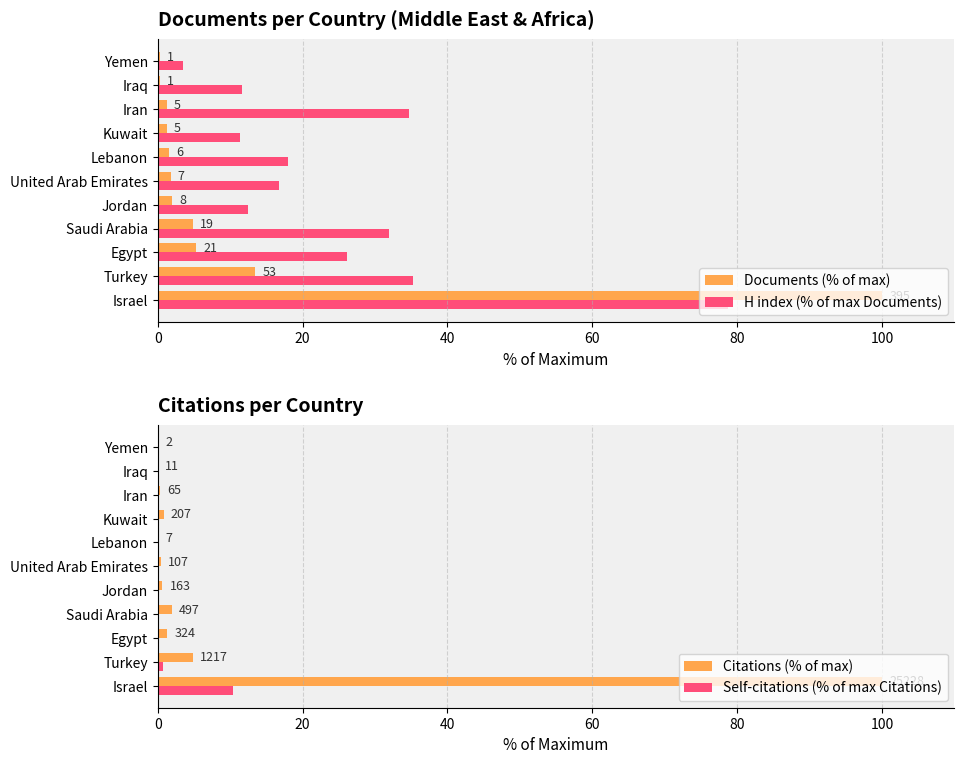

The value of Self-citations (% of max Citations) at Lebanon is 0.0. True or false?

True